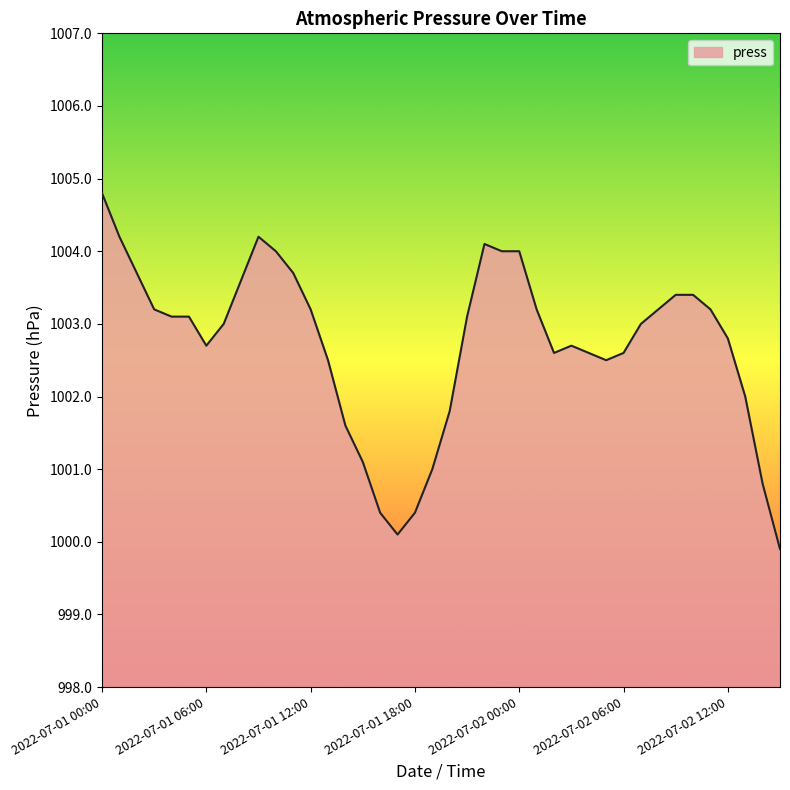

What is the difference between the maximum and minimum values?

4.9